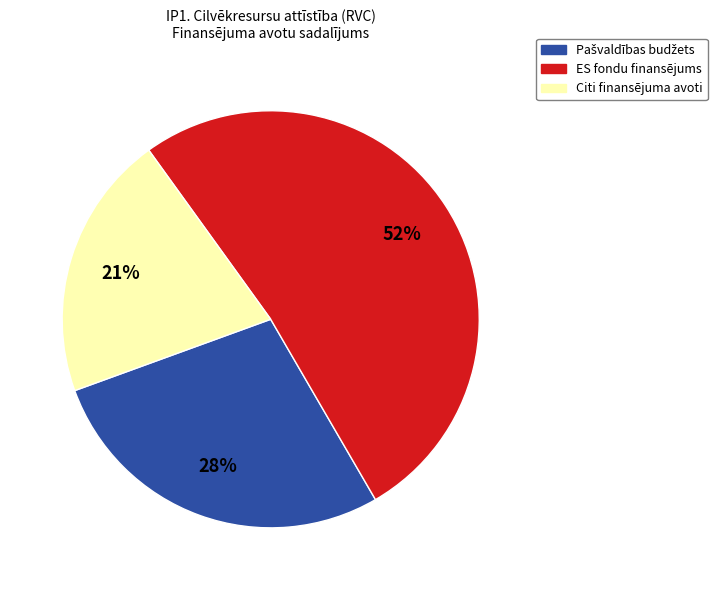

Does ES fondu finansējums represent more than half of the total?

Yes